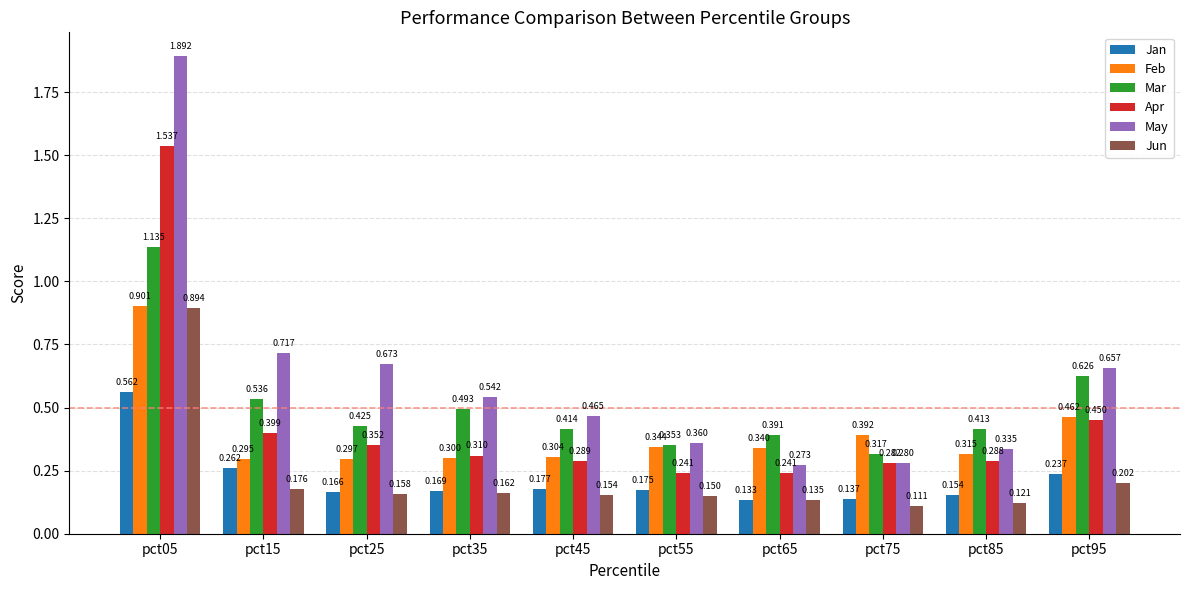

How many categories are shown in the chart?

10